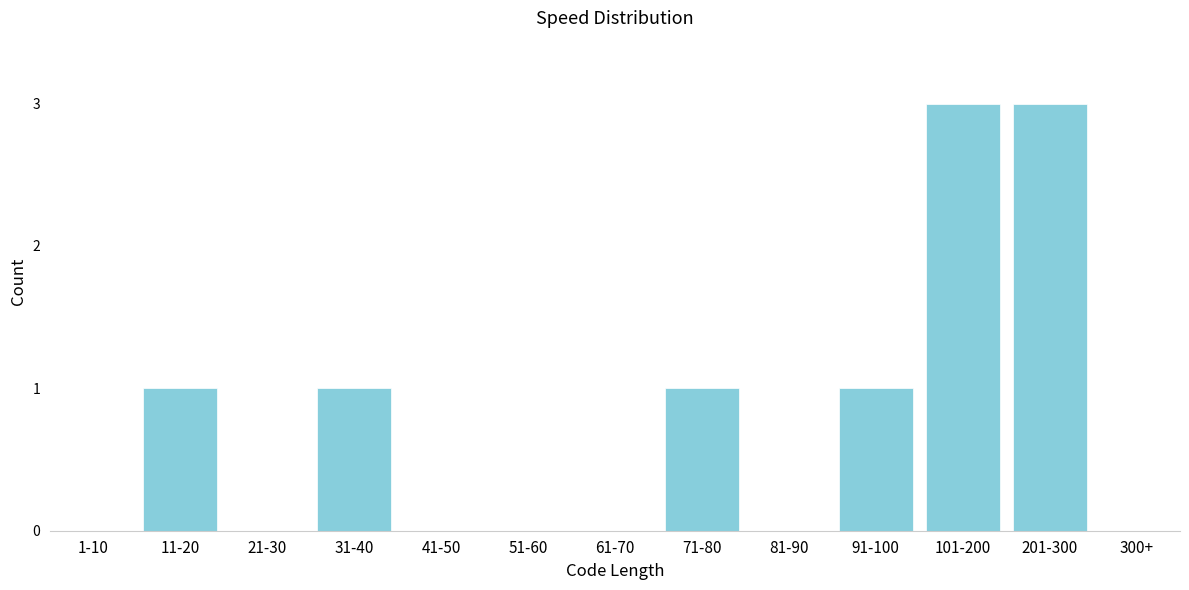

Reading left to right, list all the values displayed in this chart.

1-10=0	11-20=1	21-30=0	31-40=1	41-50=0	51-60=0	61-70=0	71-80=1	81-90=0	91-100=1	101-200=3	201-300=3	300+=0